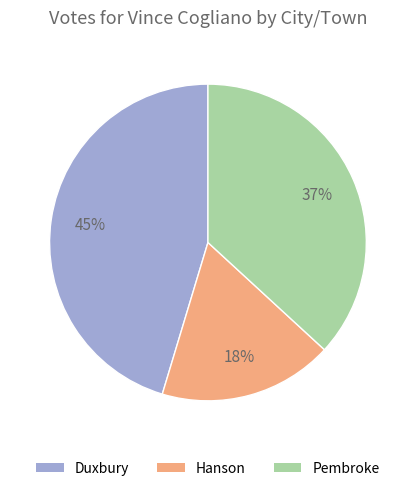

Is it true that Hanson is 18% of the pie?

True